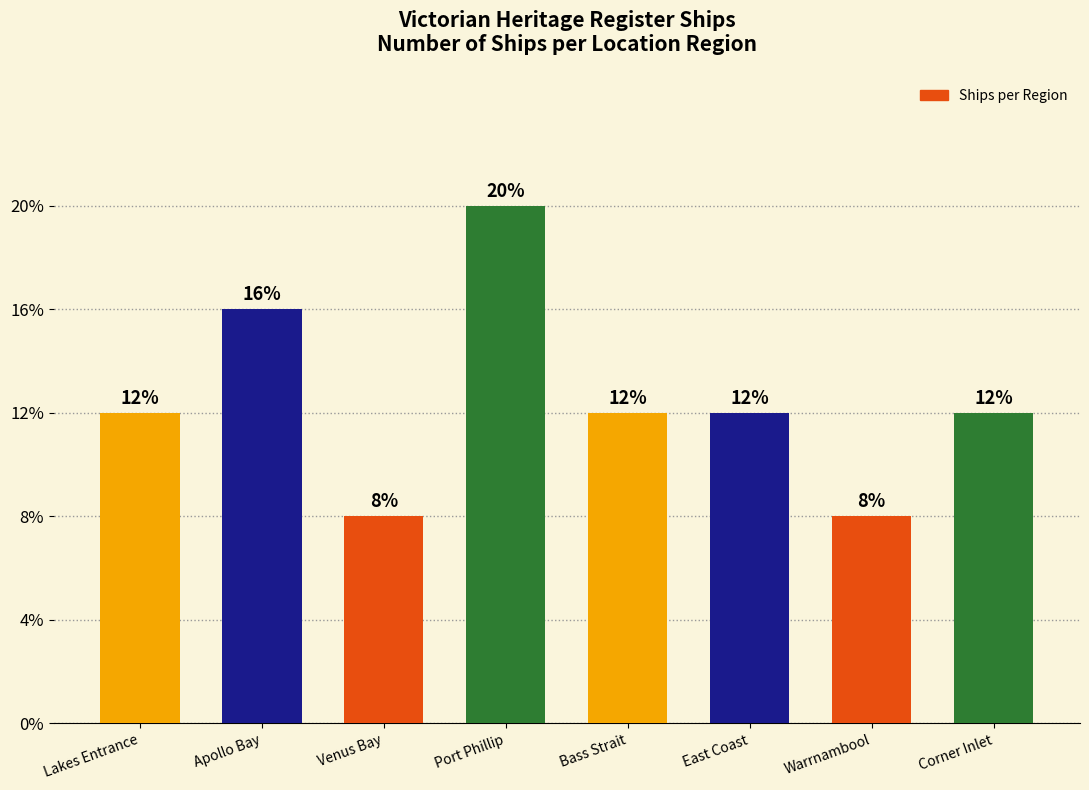

Does the chart contain any negative values?

No